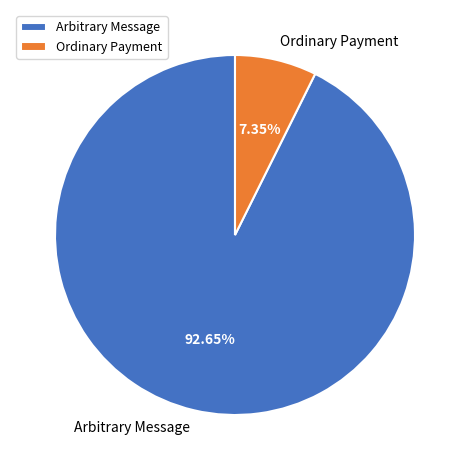

Is Ordinary Payment the majority of the pie?

No